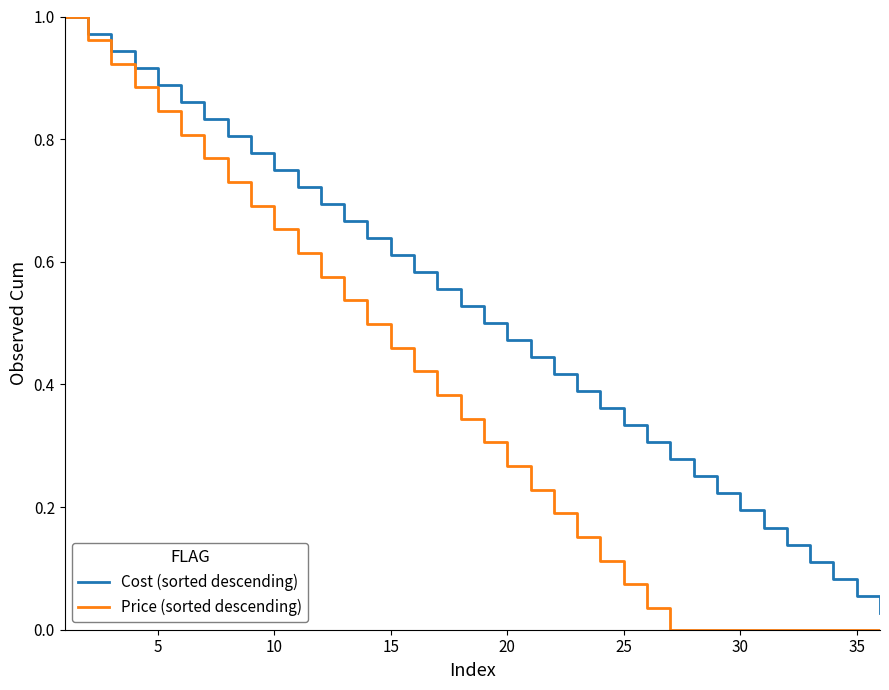

Which series has the largest range (max minus min)?

Price (sorted descending)